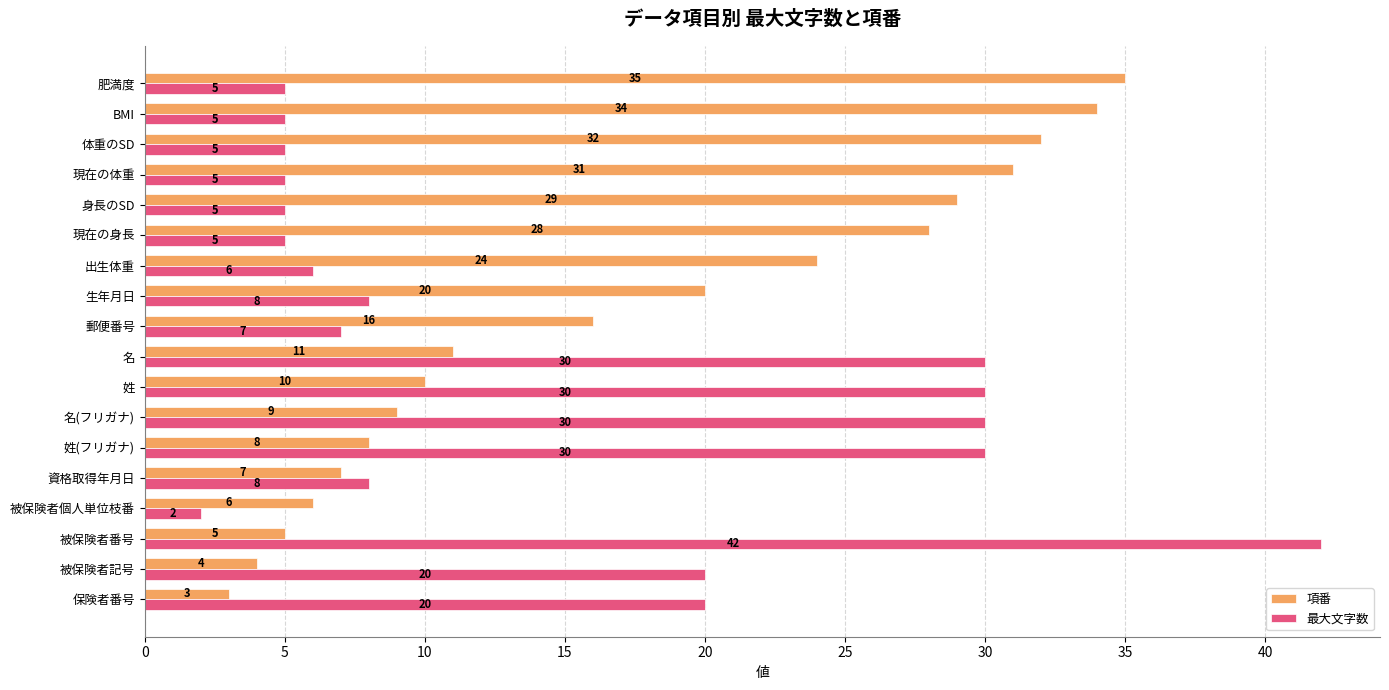

Is it true that 項番 equals 2 at 被保険者個人単位枝番?

False